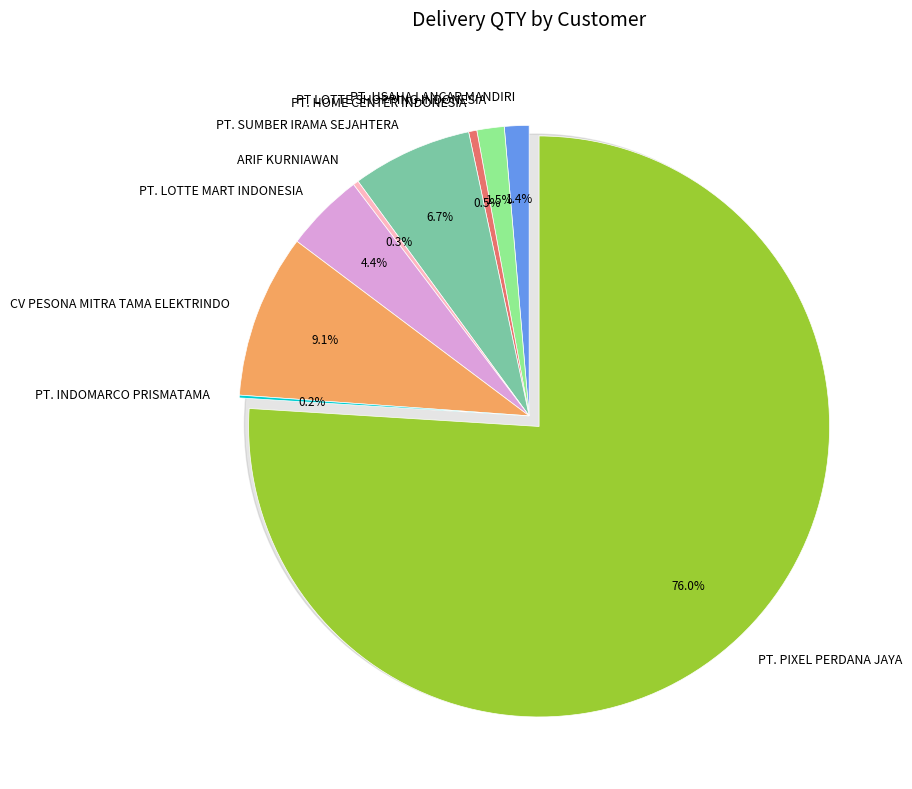

Rank the categories by value from highest to lowest.

PT. PIXEL PERDANA JAYA, CV PESONA MITRA TAMA ELEKTRINDO, PT. SUMBER IRAMA SEJAHTERA, PT. LOTTE MART INDONESIA, PT LOTTE SHOPPING INDONESIA, PT. USAHA LANCAR MANDIRI, PT. HOME CENTER INDONESIA, ARIF KURNIAWAN, PT. INDOMARCO PRISMATAMA